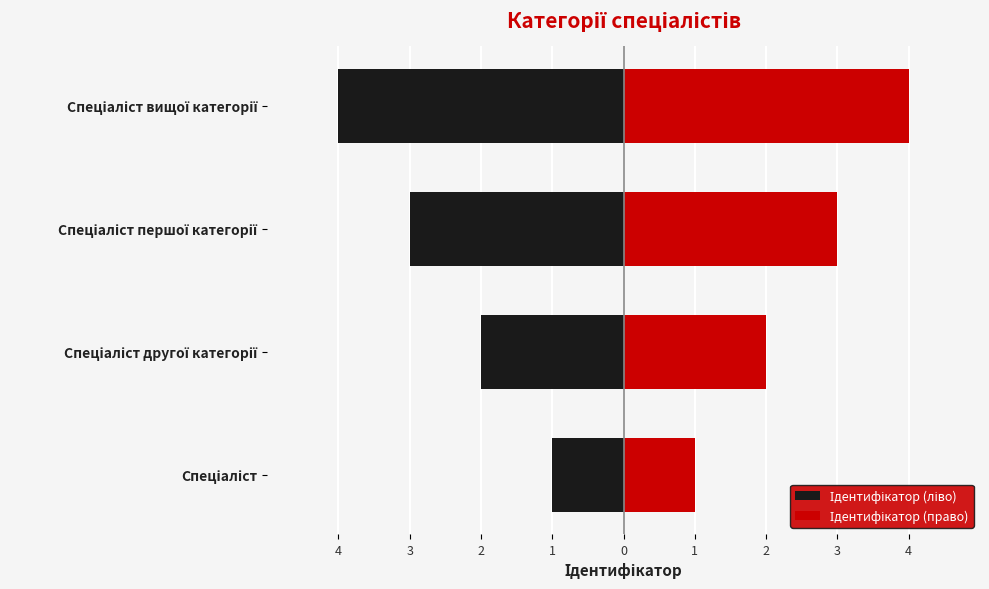

What is the difference between the second highest and second lowest values in the Ідентифікатор (ліво) series?

1